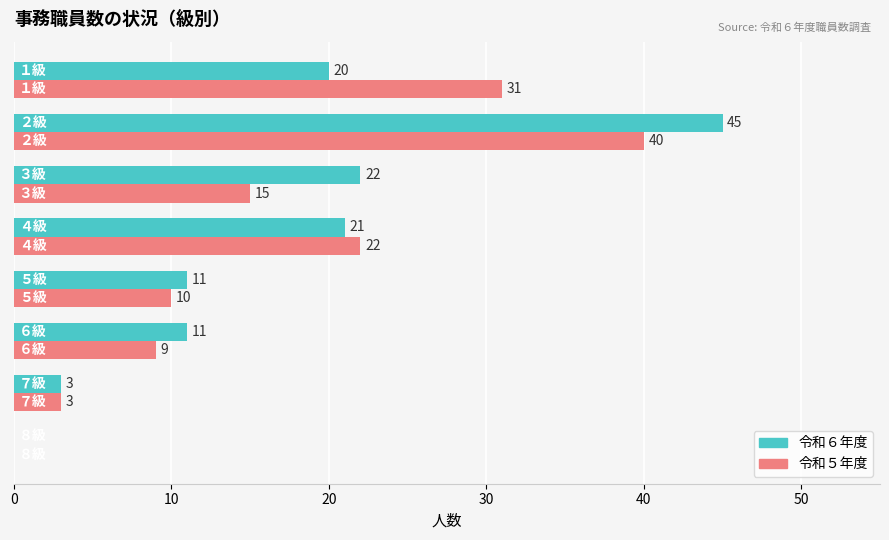

How many values in 令和６年度 are above zero?

7